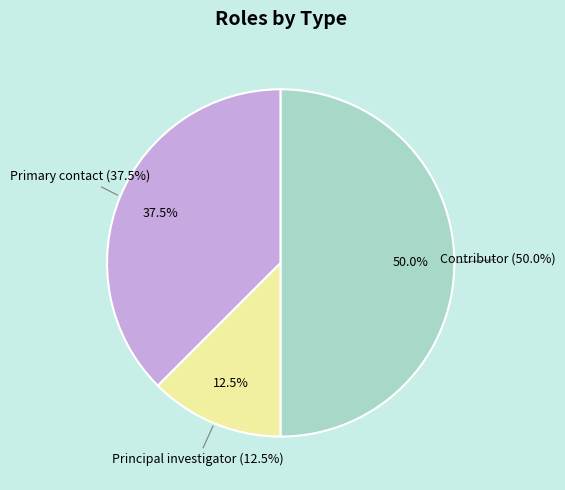

Does 50586 account for over 50% of the chart?

No